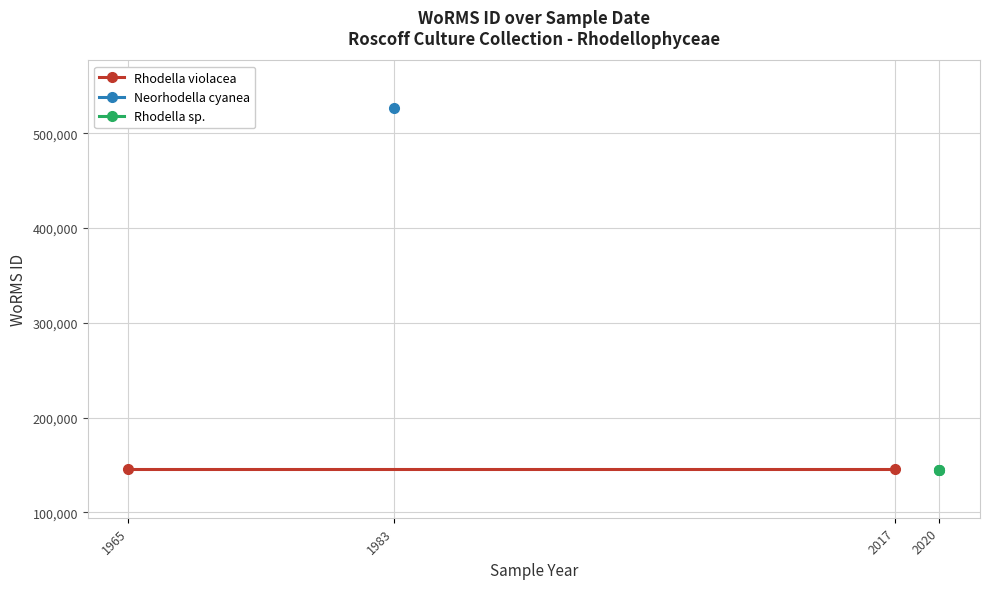

Which category has the lowest value across all series?

01-06-2020